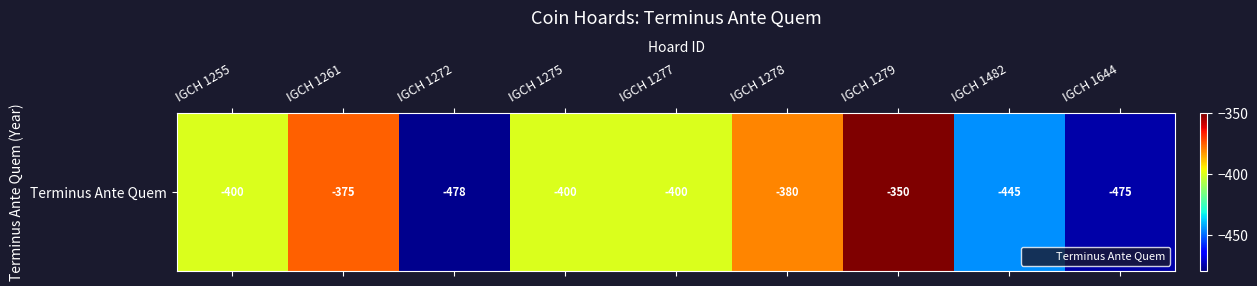

What is the change in value from IGCH 1277 to IGCH 1279?

+50